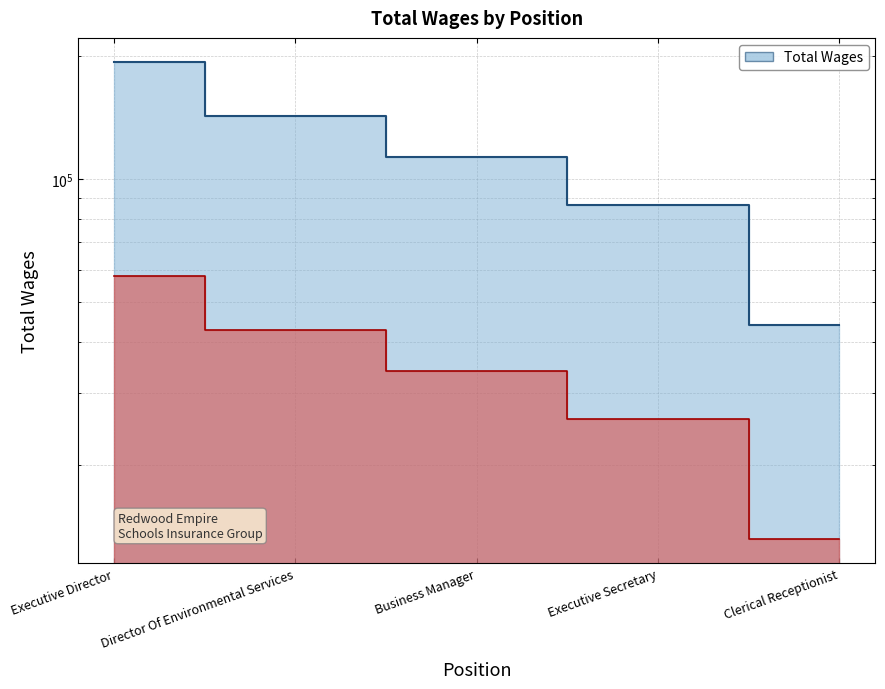

What is the change in value from Director Of Environmental Services to Business Manager?

-29292